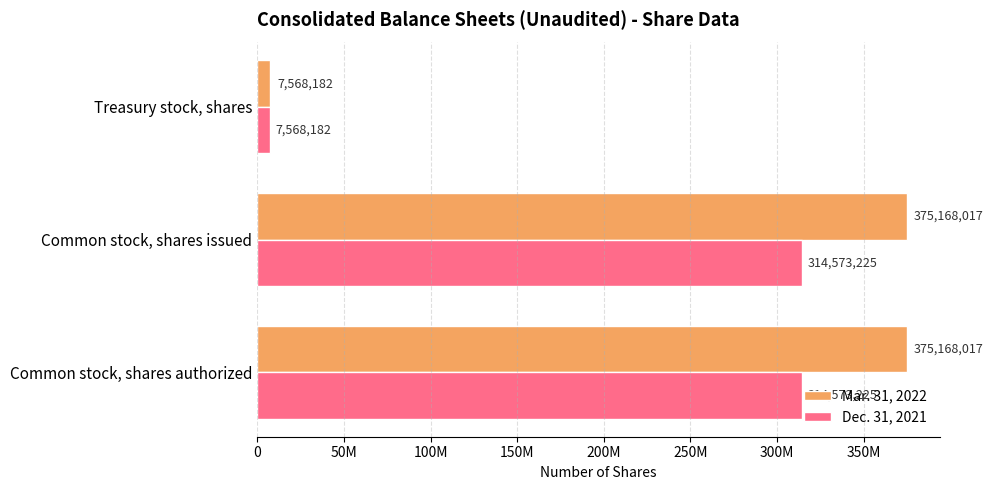

What are all the series names shown in the legend?

Mar. 31, 2022, Dec. 31, 2021